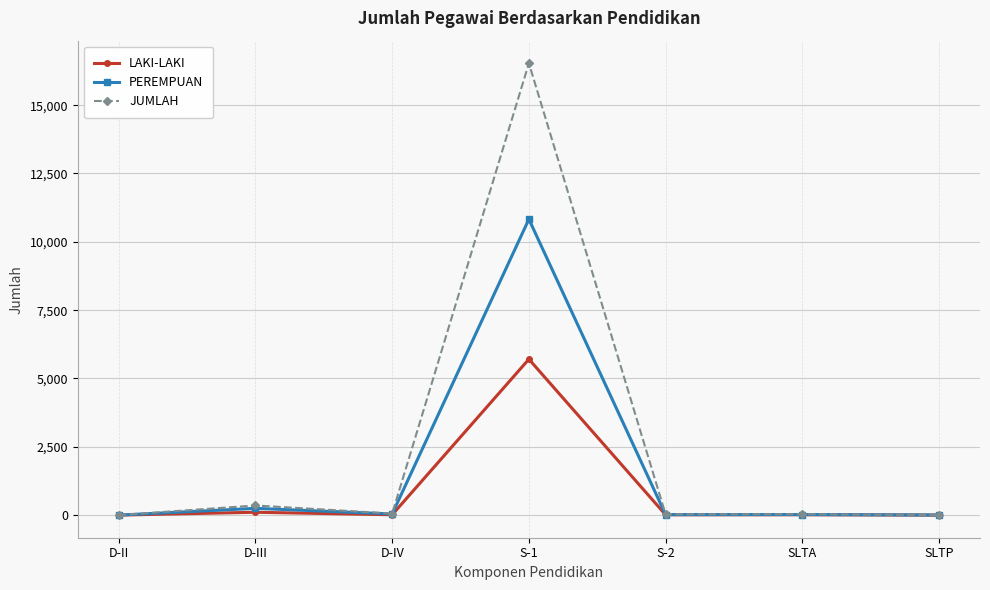

At which category does PEREMPUAN reach its first local valley?

D-IV